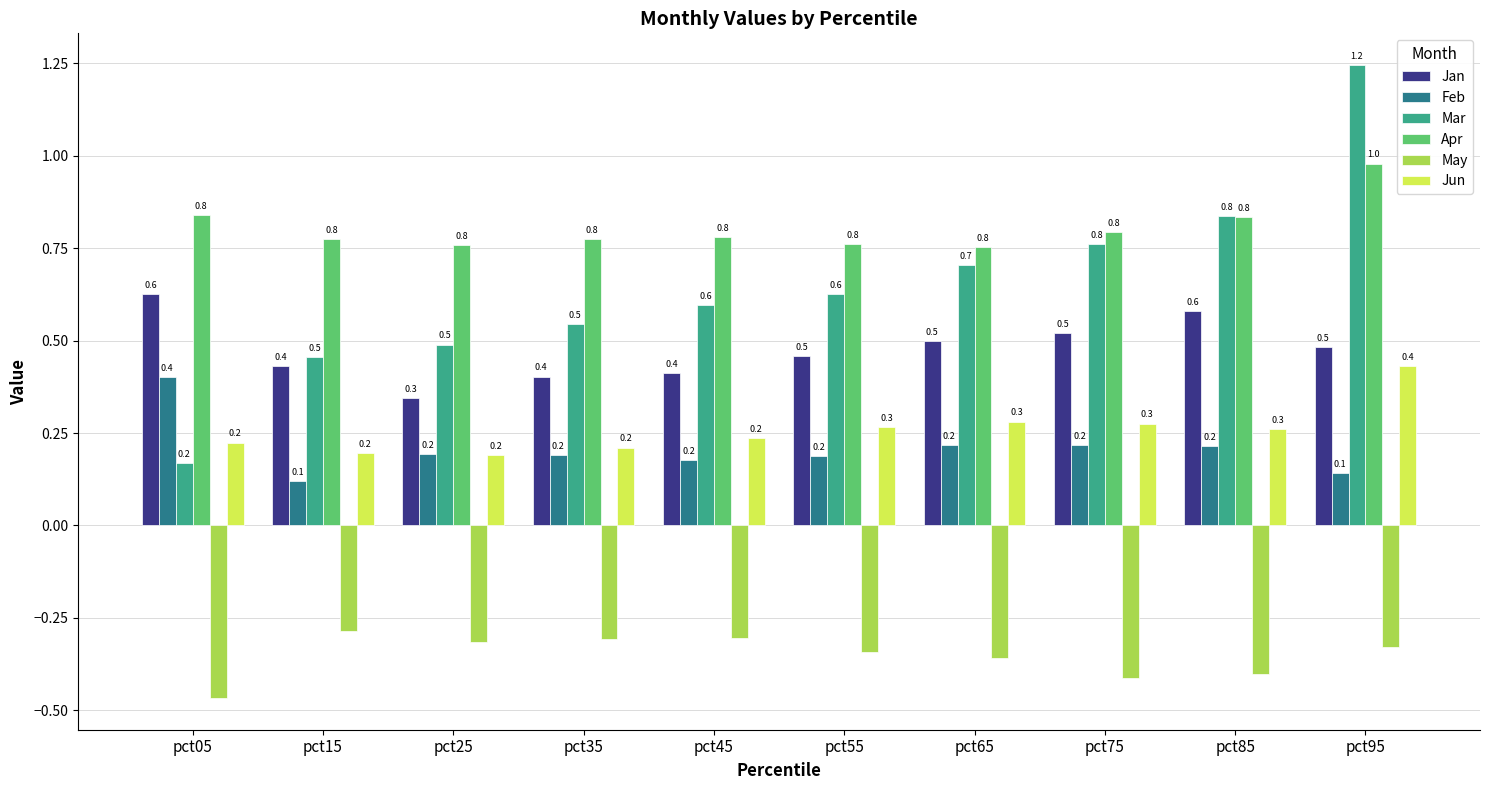

The value of Apr at pct35 is 0.8. True or false?

True